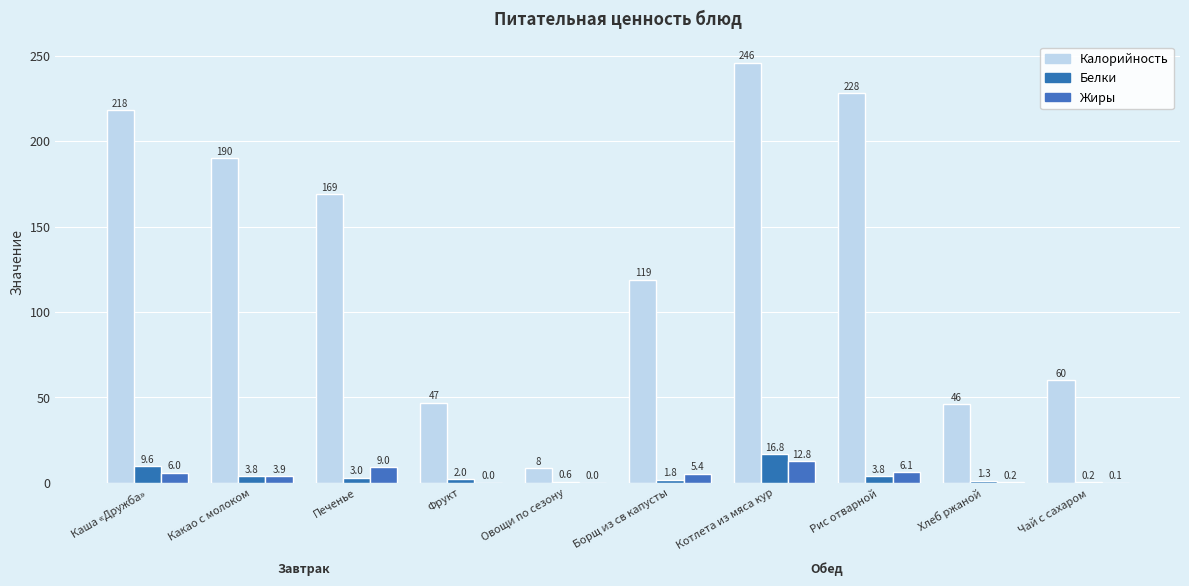

Which series has the largest total across all categories?

Калорийность